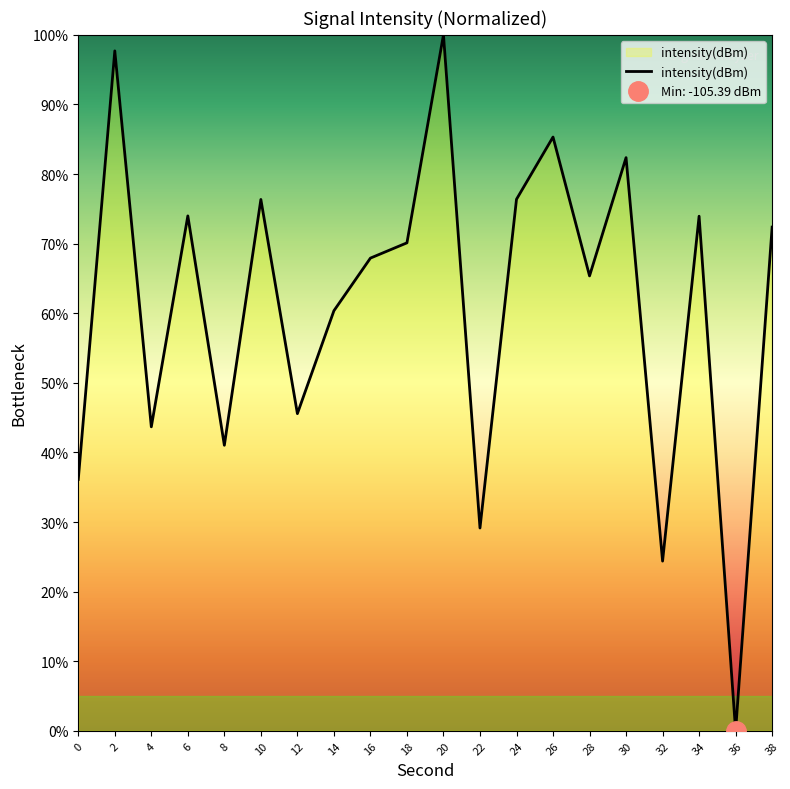

What is the difference between the maximum and second lowest values?

75.6